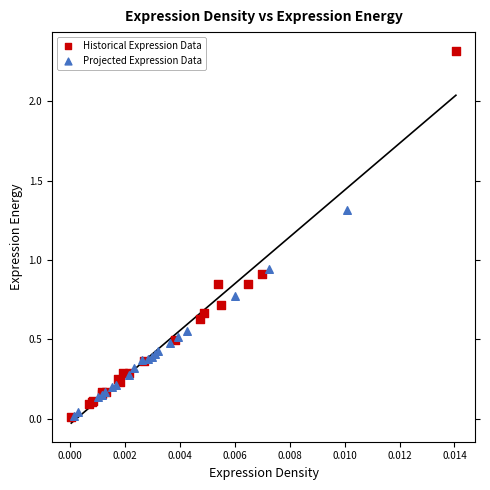

Which series has the largest Y range (max minus min)?

Historical Expression Data